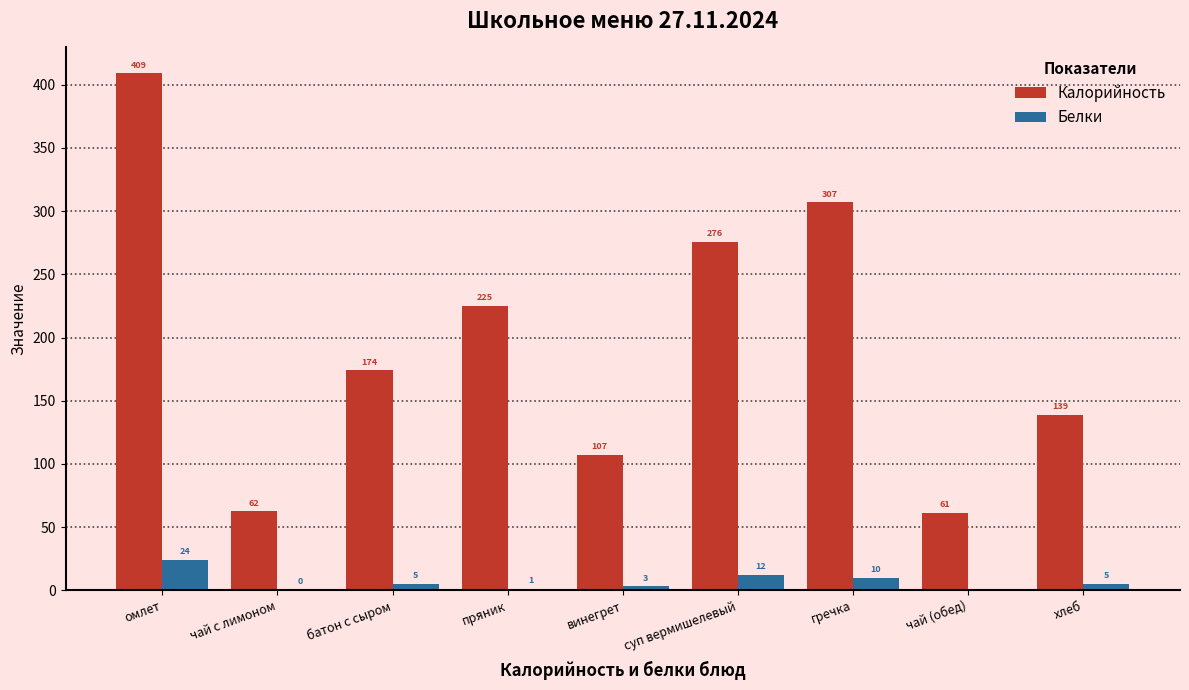

What is the total value across all series at чай (обед)?

61.3